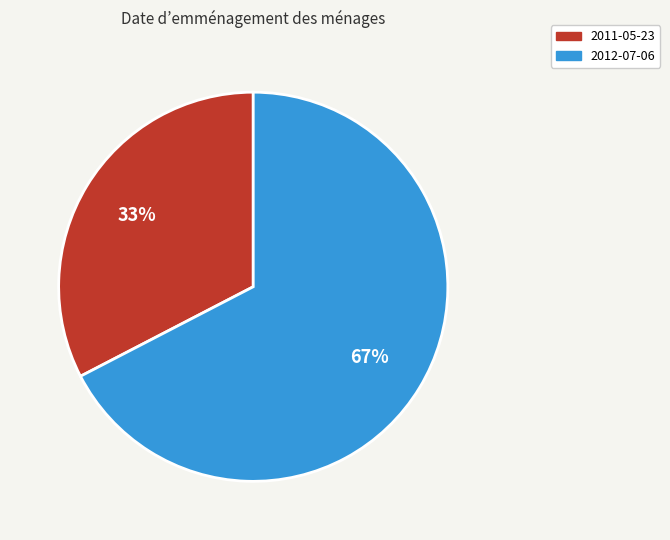

To the nearest percent, what portion does 2011-05-23 represent?

33%